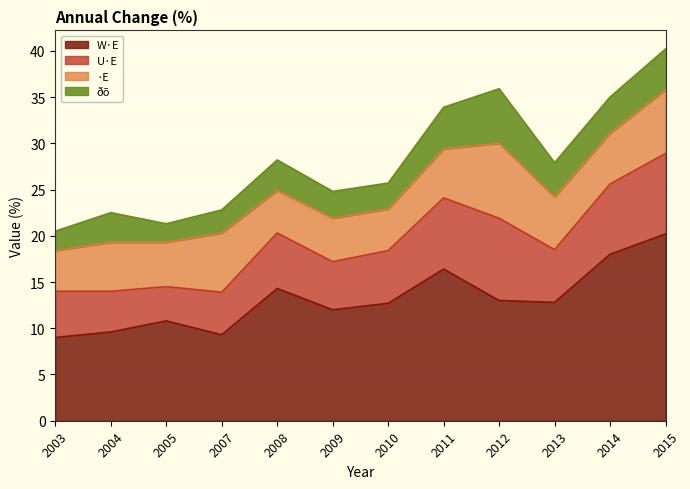

How many data points does each series have?

12